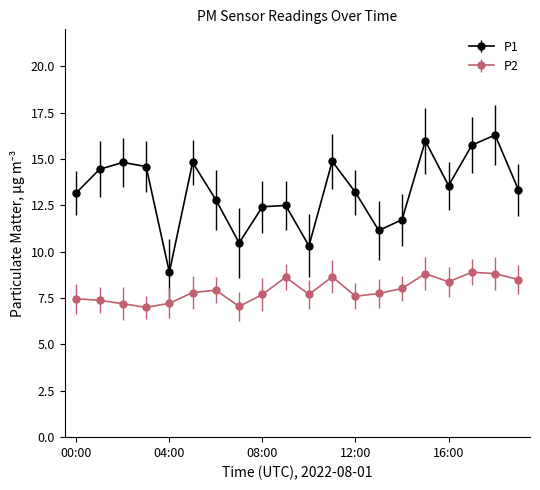

How many lines are shown in the chart?

2